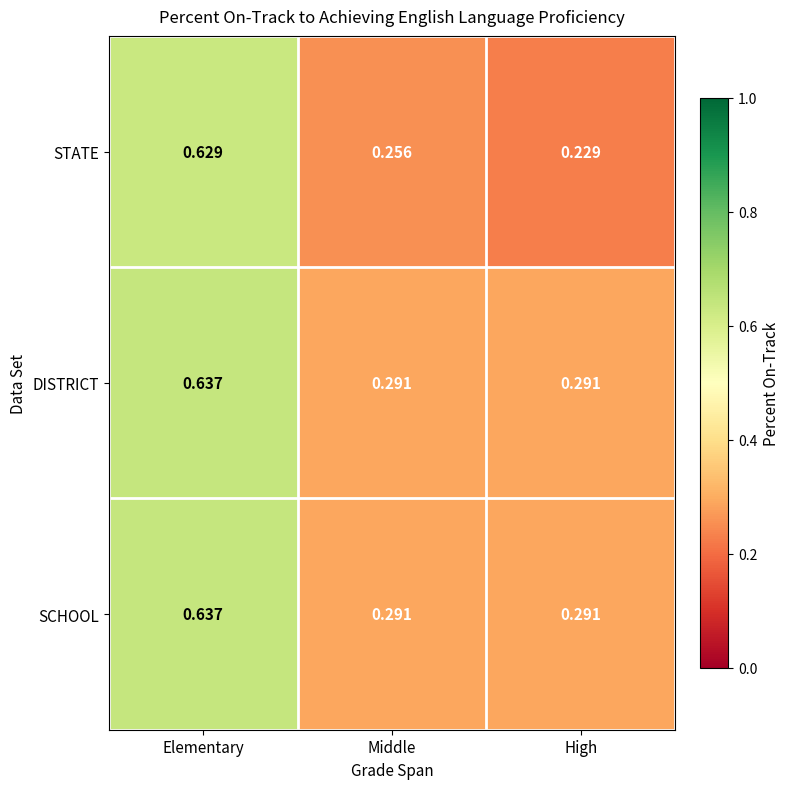

At which category is the sum across all series the highest?

Elementary